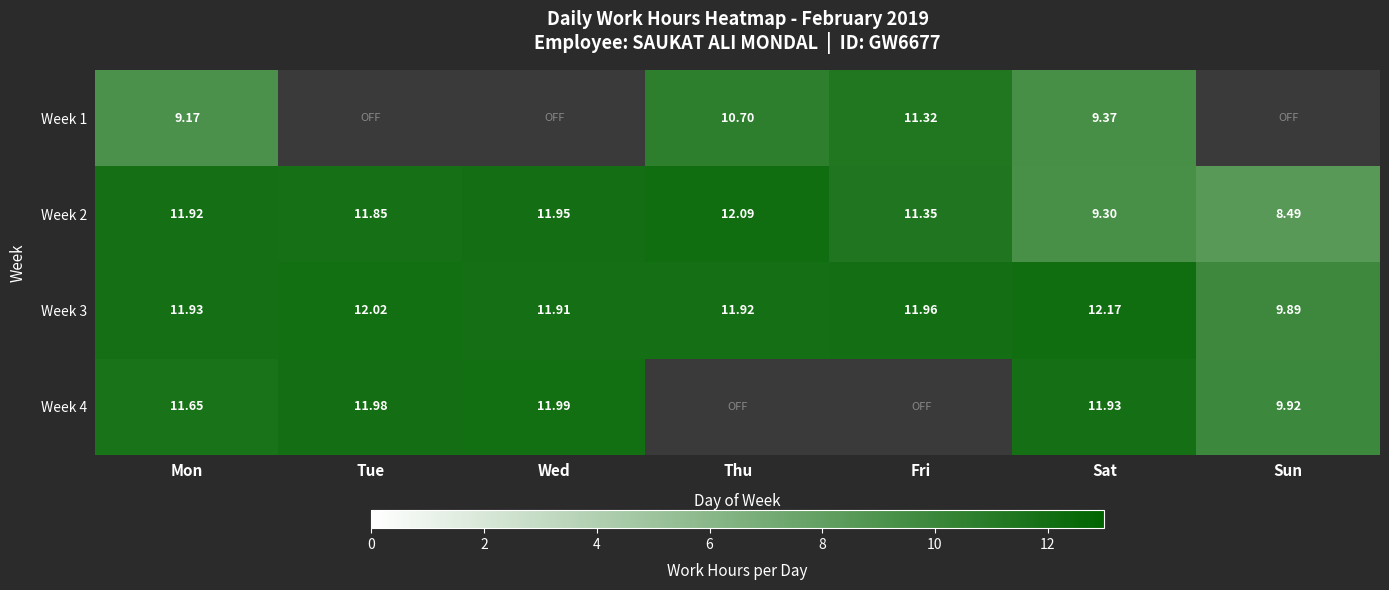

List the labels in order of Week 3 value, smallest first.

Sun, Wed, Thu, Mon, Fri, Tue, Sat